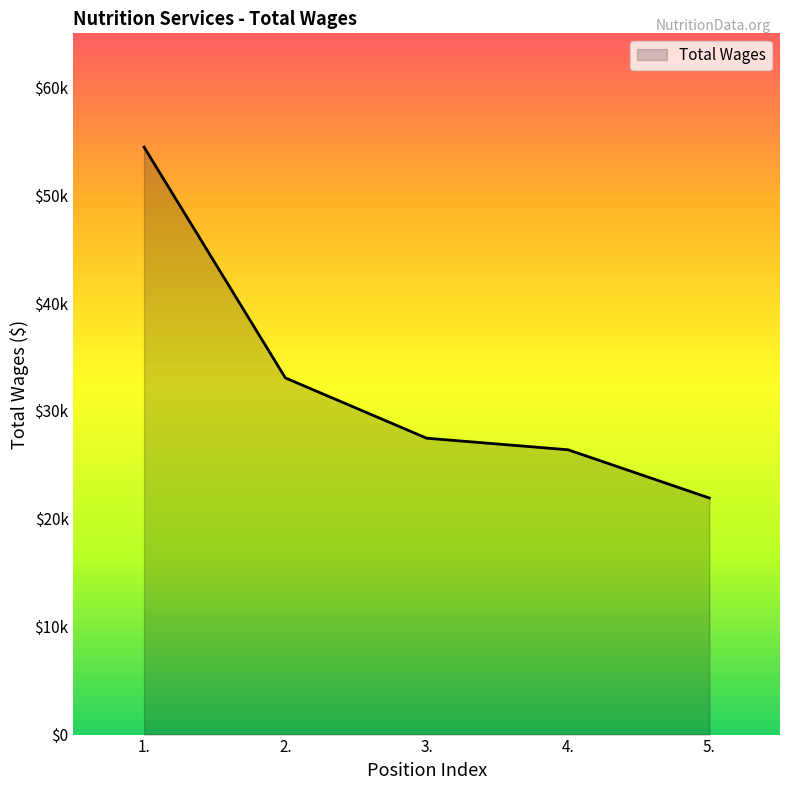

Reading left to right, what are all the values shown in this chart?

1.=54451	2.=33059	3.=27471	4.=26400	5.=21929